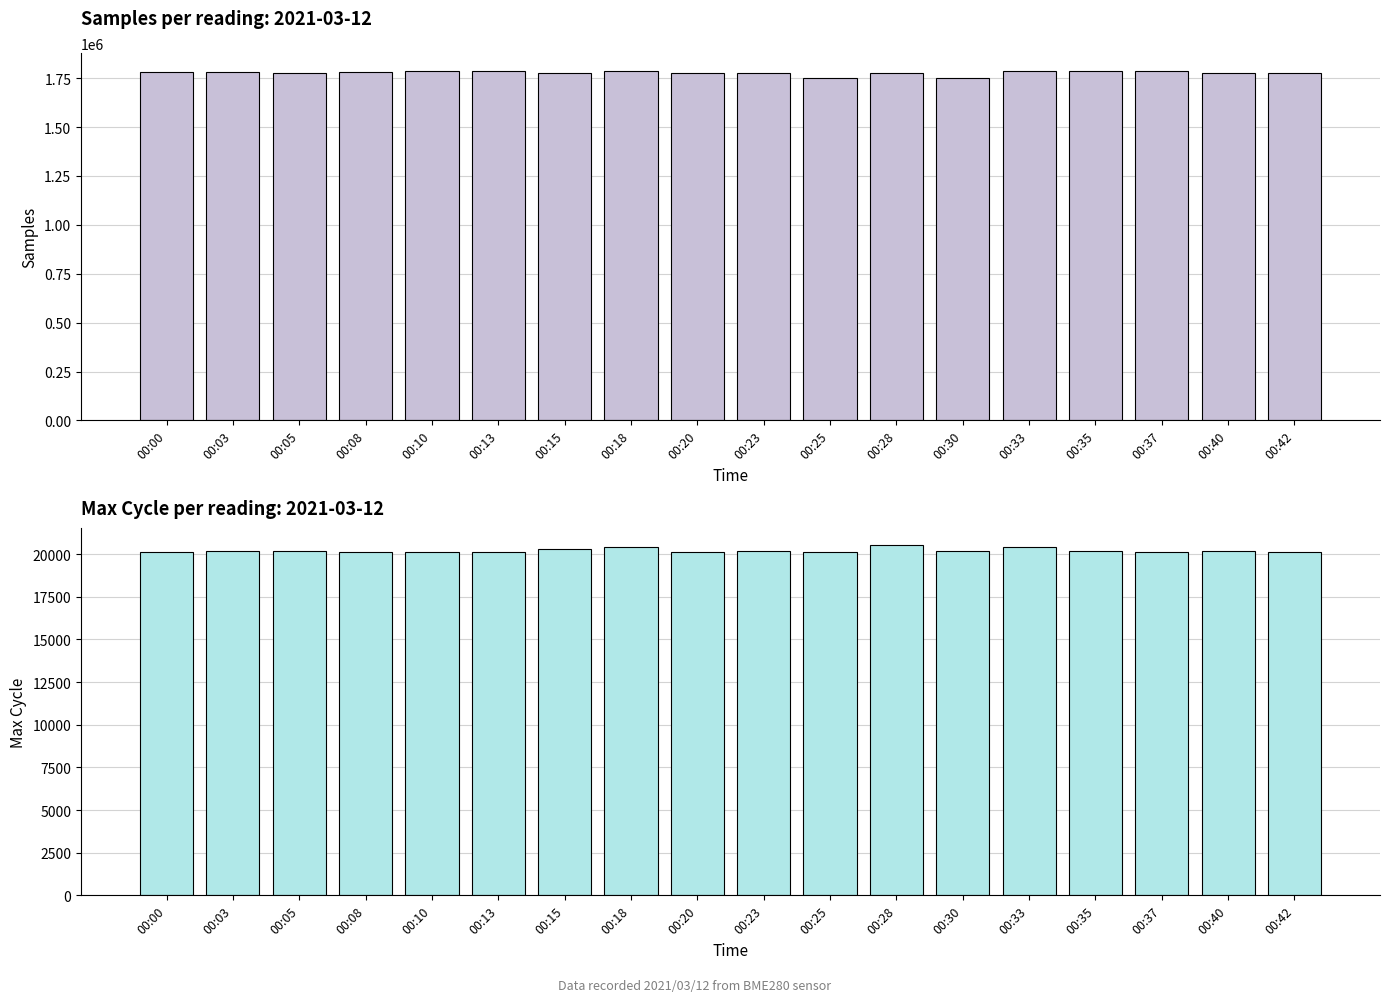

Reading right to left, what are all the values shown in this chart?

Samples: 1775055	1777857	1786179	1788096	1785639	1752855	1774934	1750255	1778116	1774225	1784813	1775944	1788668	1787928	1783565	1777972	1778778	1781194
Max_cycle: 20135	20155	20147	20183	20426	20151	20501	20144	20161	20135	20434	20300	20135	20127	20143	20159	20186	20139